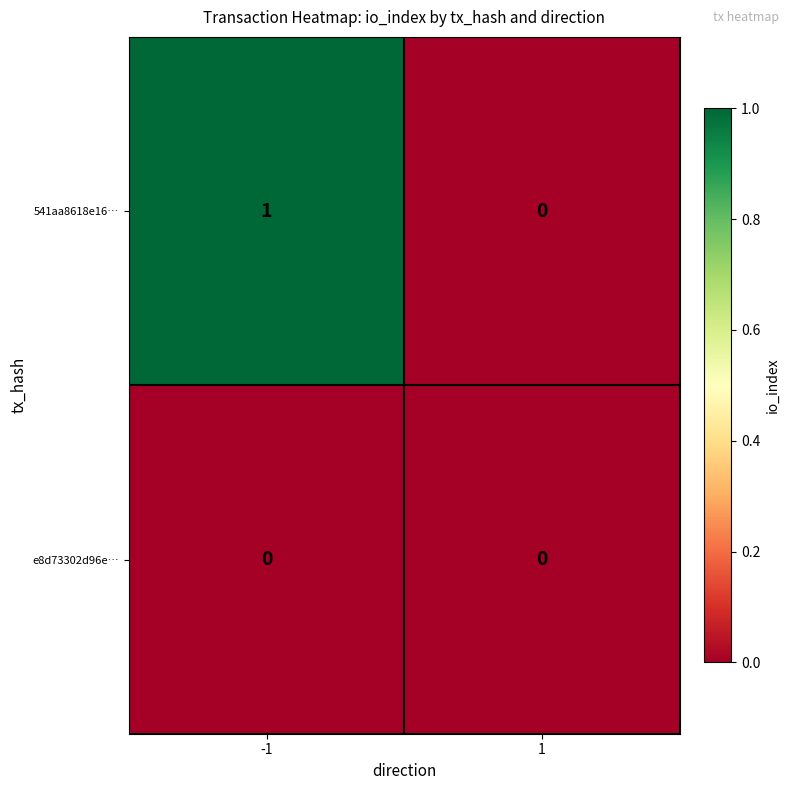

Which category has the highest value across all series?

-1